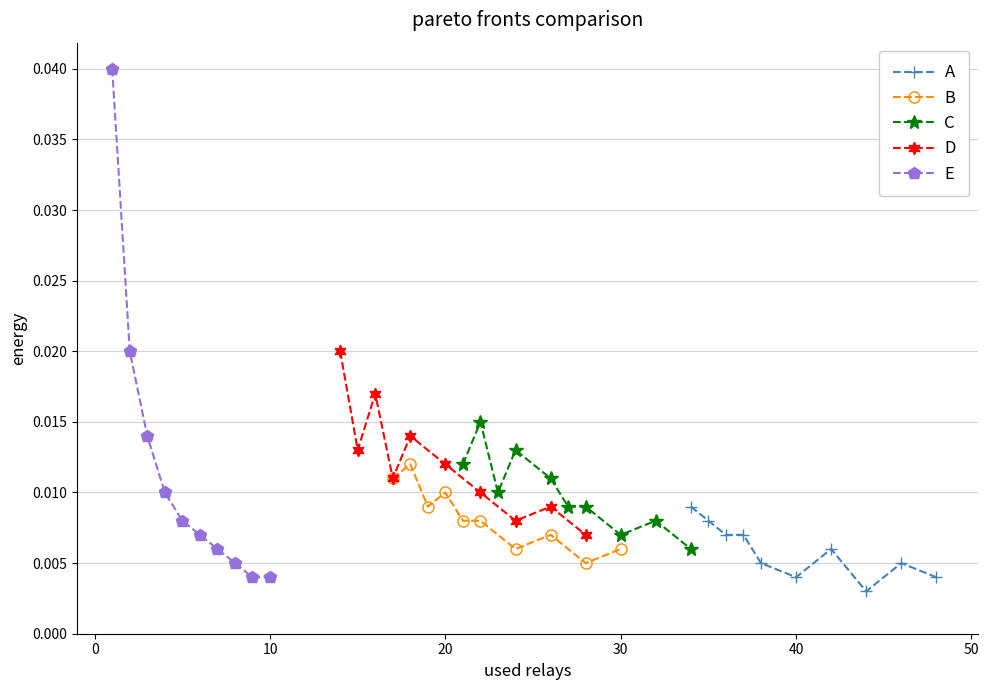

List the series in order of their peak value, highest first.

E, D, C, B, A